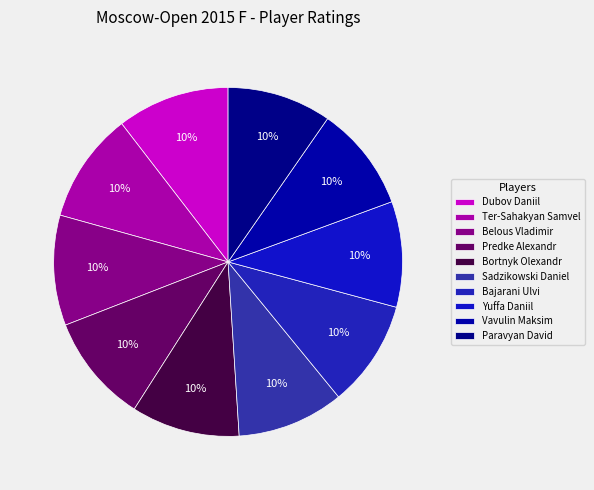

Rank the categories by value from lowest to highest.

Paravyan David, Vavulin Maksim, Yuffa Daniil, Bajarani Ulvi, Sadzikowski Daniel, Bortnyk Olexandr, Predke Alexandr, Belous Vladimir, Ter-Sahakyan Samvel, Dubov Daniil